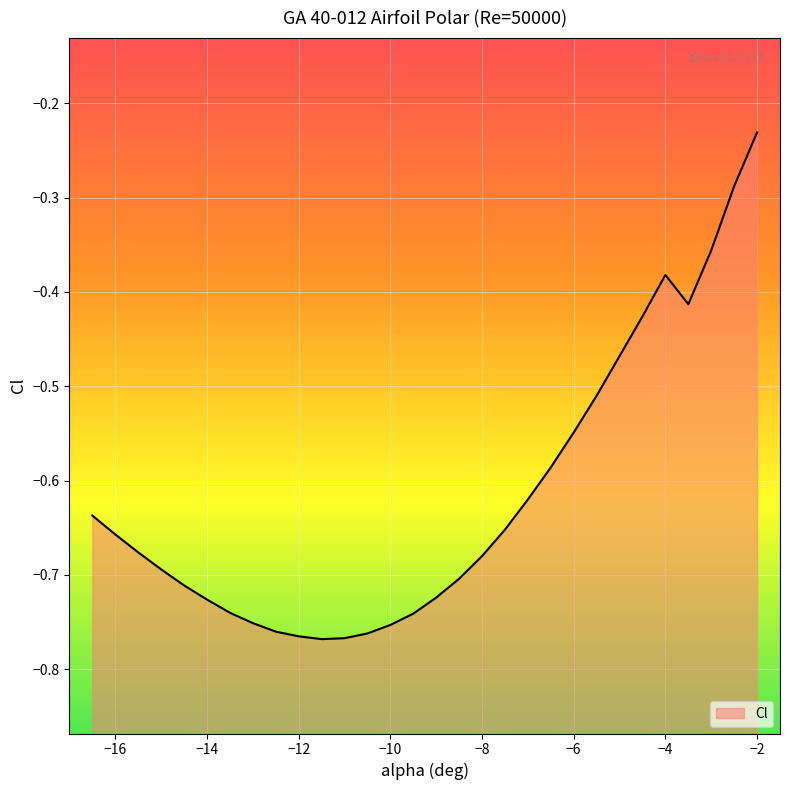

What is the approximate value at -7.5?

-0.7